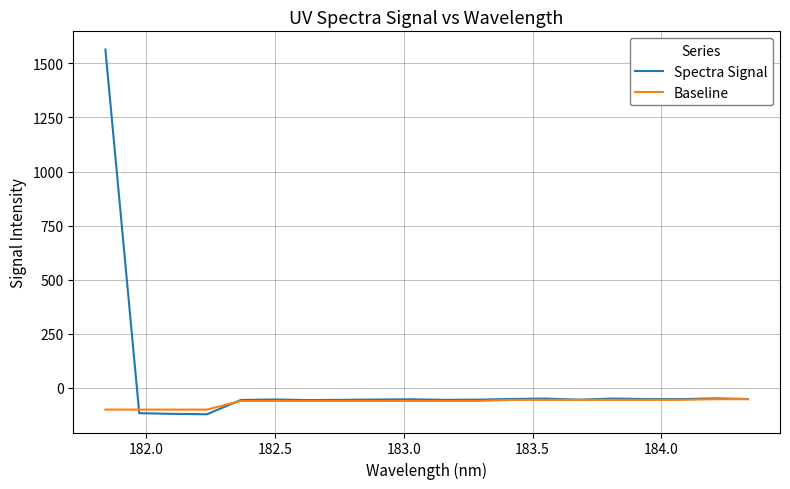

Count the number of data series in this chart.

2